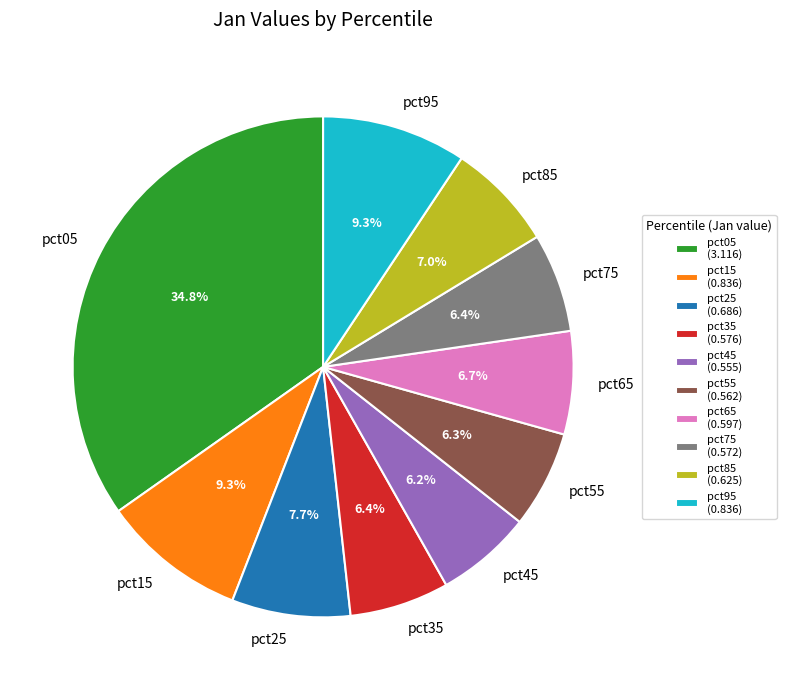

What is the total percentage of pct25 and pct95?

17.0%